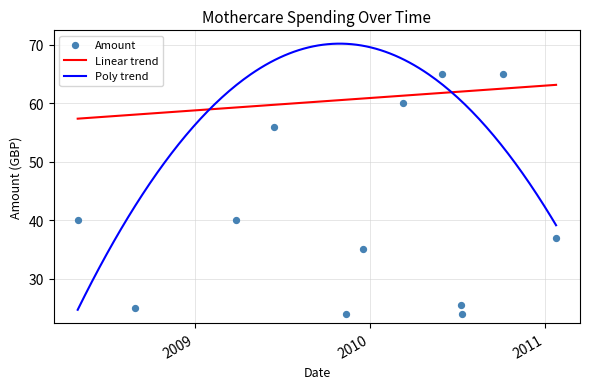

Between 2009-03-27 and 2011-01-12, which is larger?

2011-01-12